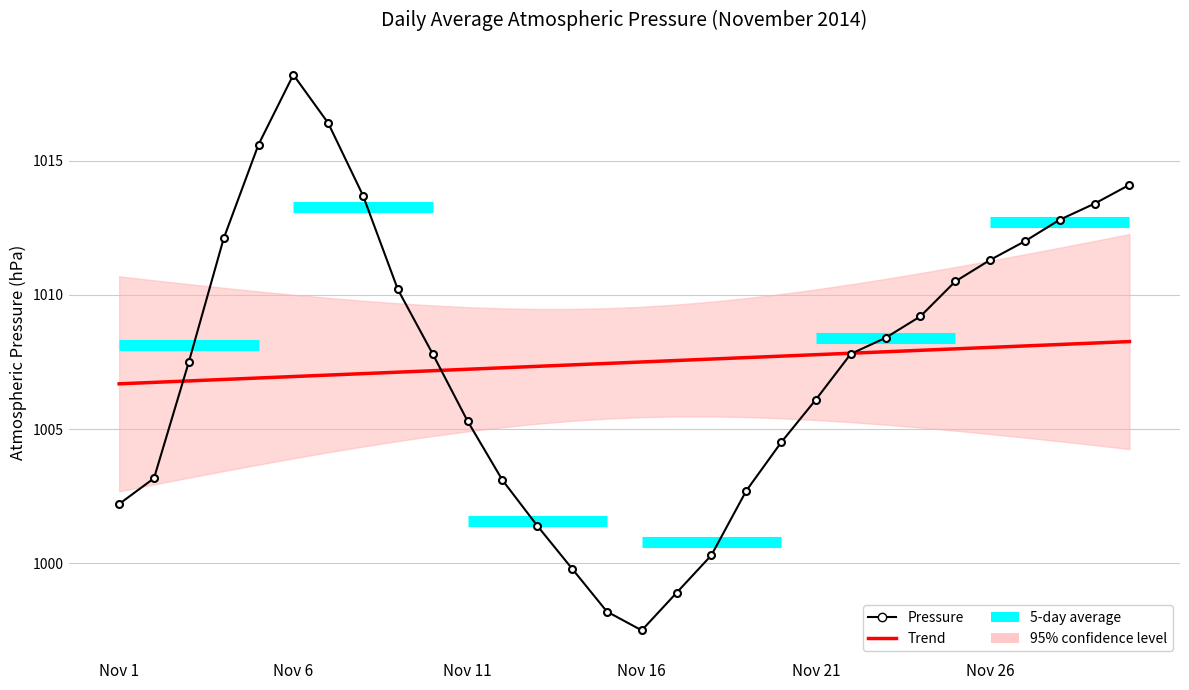

What is the sum of all values?

30224.2